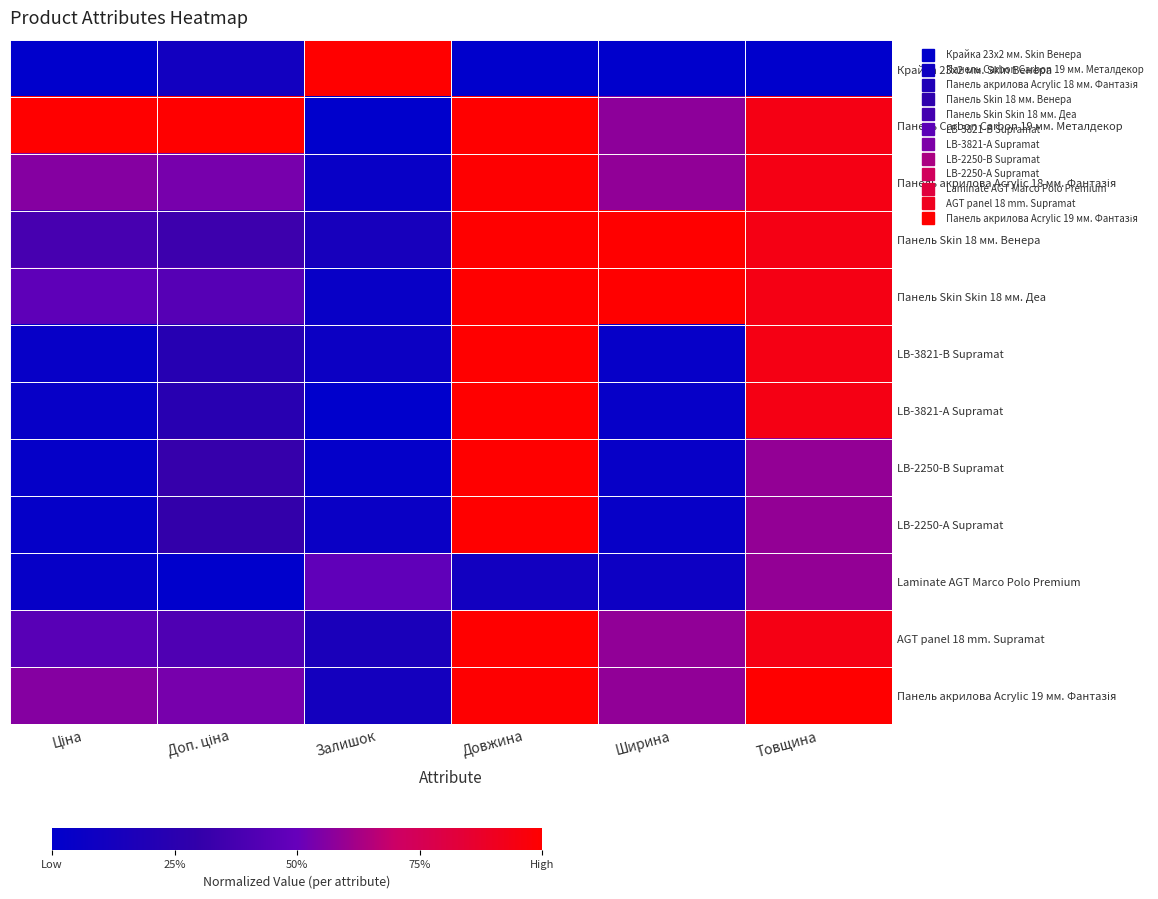

At how many categories does at least one series exceed 0?

6